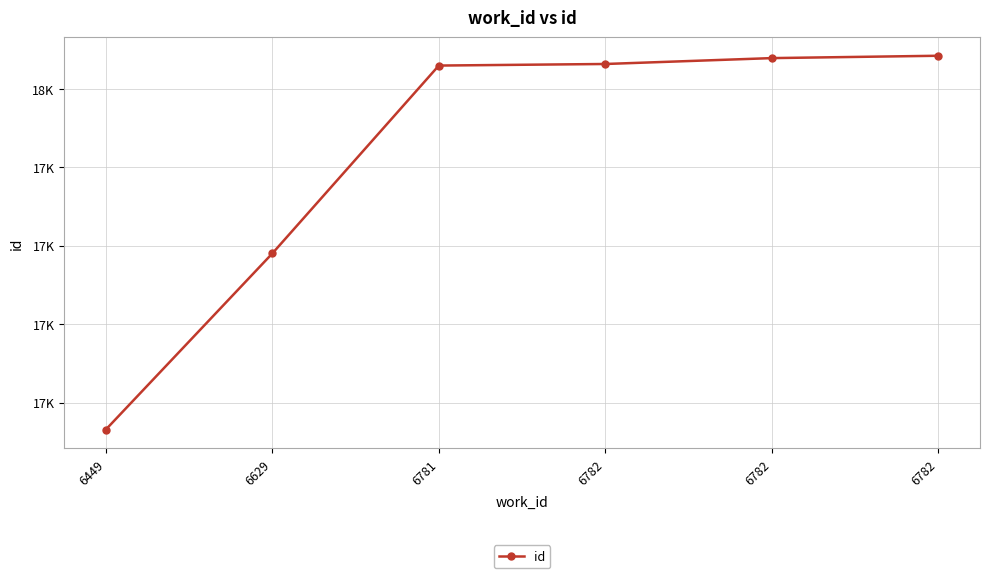

What is the approximate value at 6449?

17131